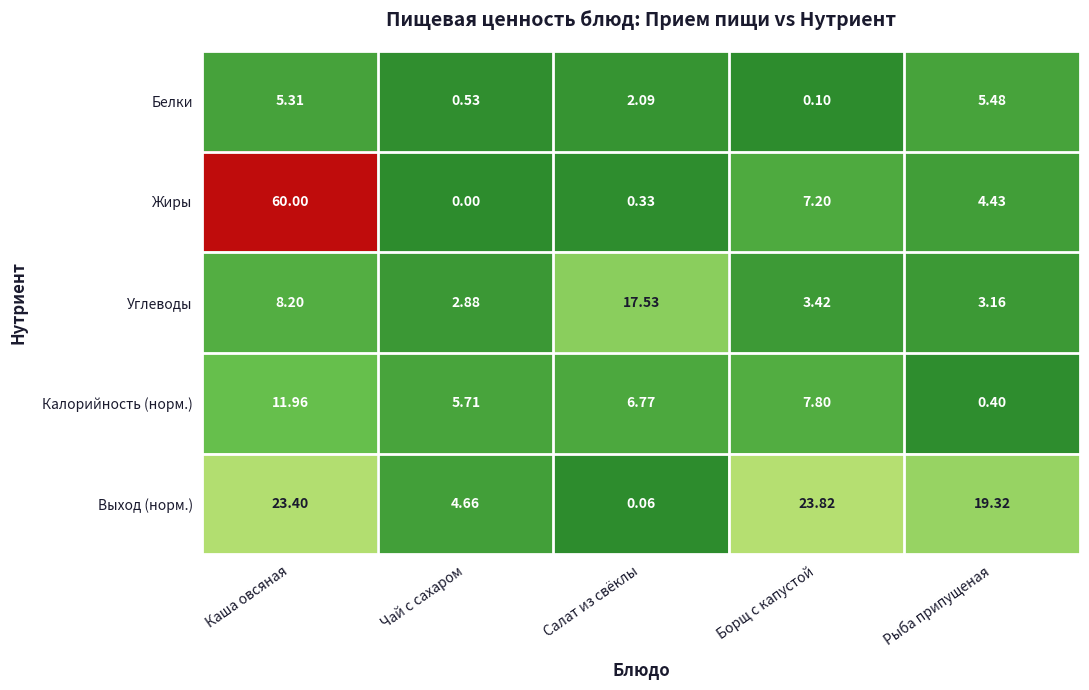

Between Чай с сахаром and Рыба припущеная, which series saw the biggest shift?

Выход (норм.)